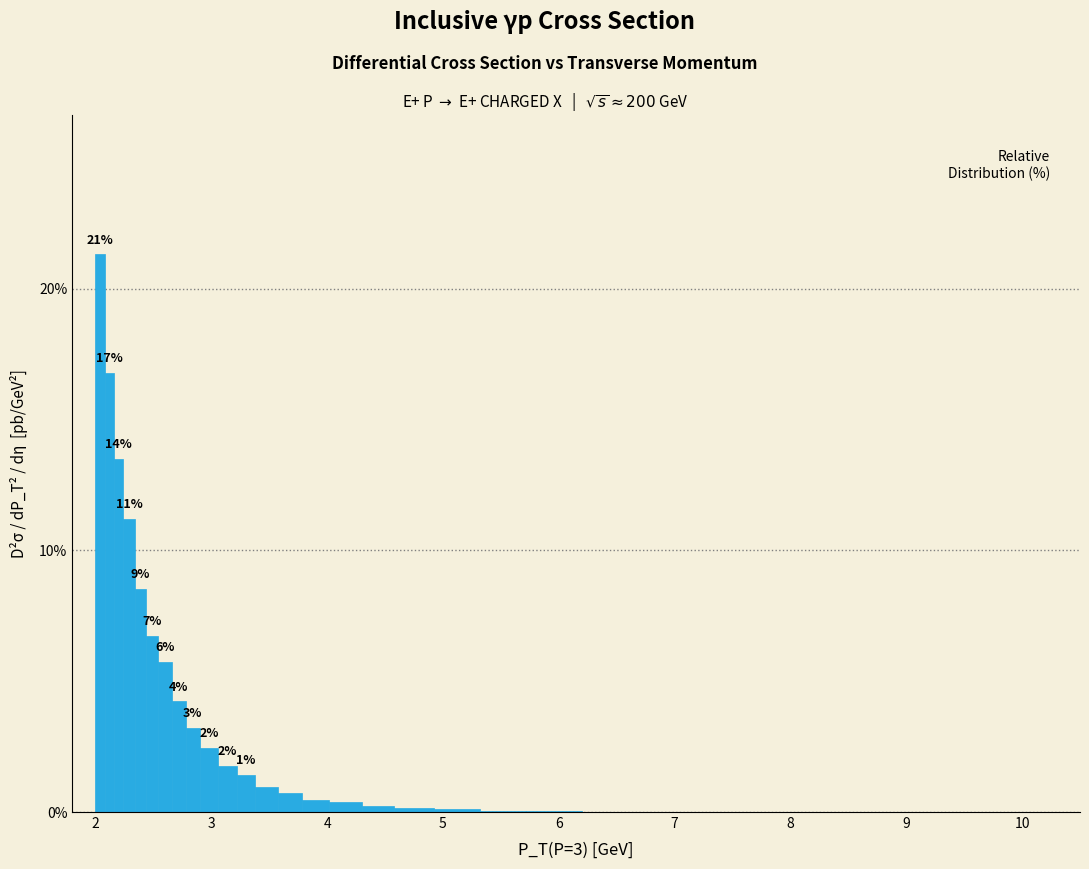

Around what value on the x-axis is the tallest bar? Give the approximate position of its centre, as read against the axis.

2.0